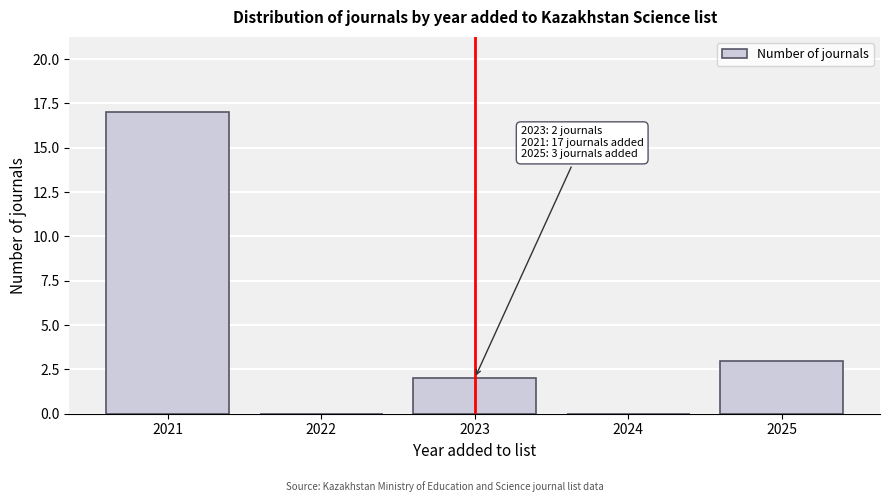

Over which range of the x-axis is the bar tallest?

2020.5 to 2021.5